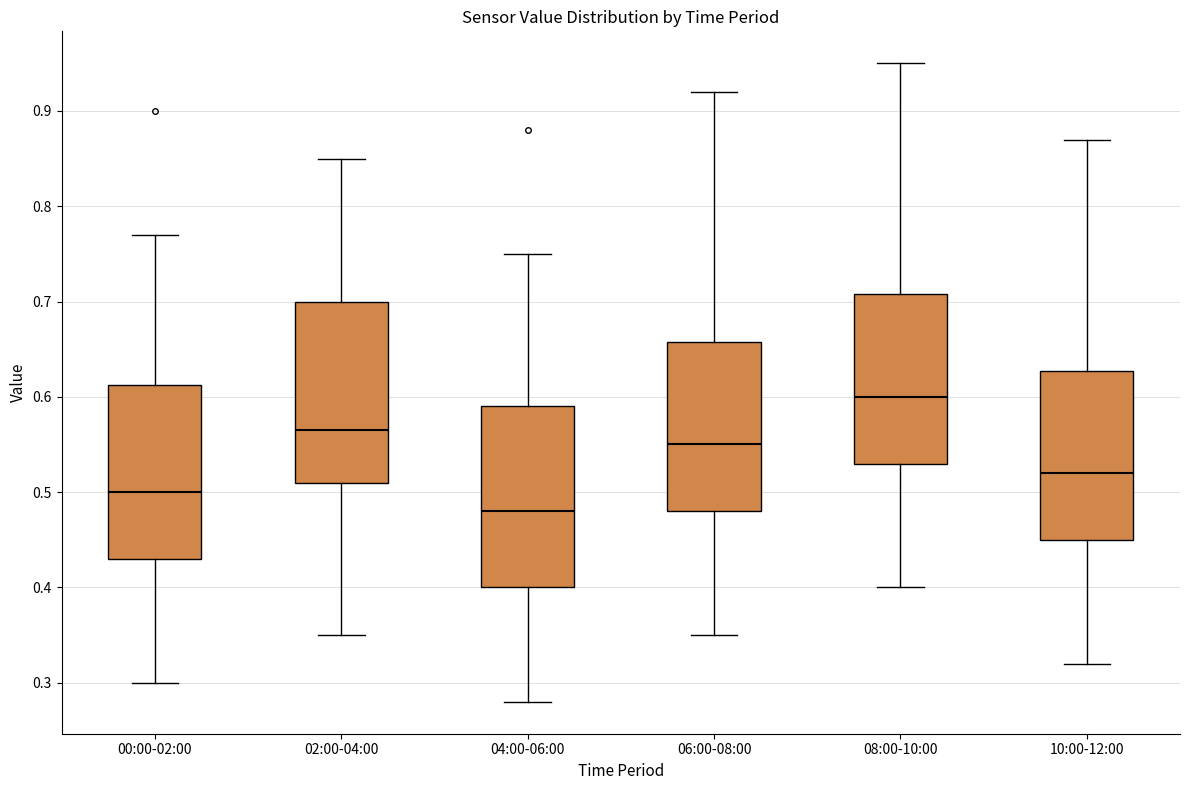

Where is the lower edge of the box for 06:00-08:00 on the y-axis? The values are not printed on the chart, so give them approximately, as read against the axis.

0.48